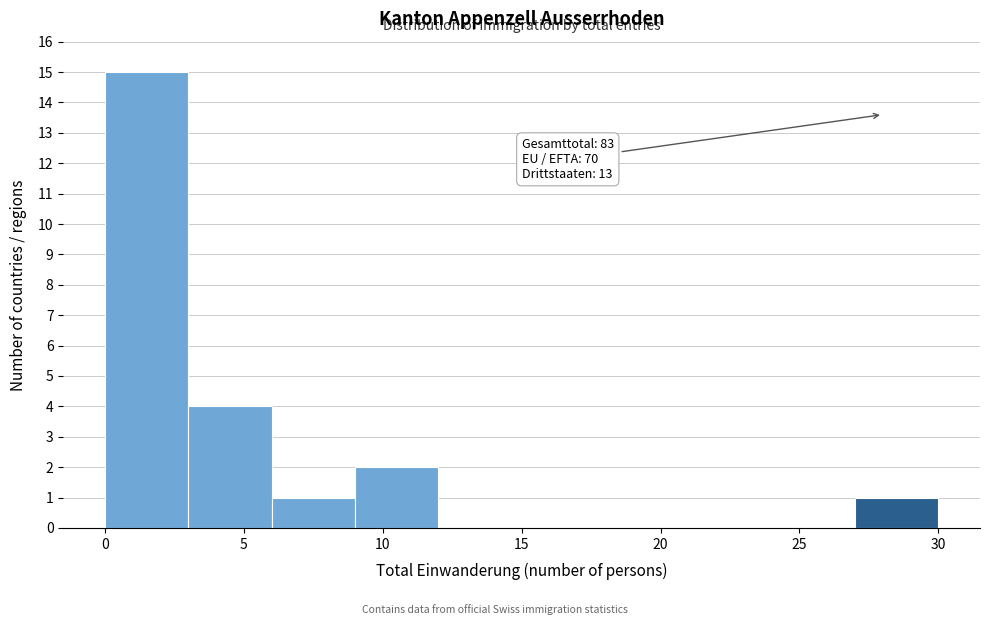

Over which range of the x-axis is the bar tallest?

0 to 3